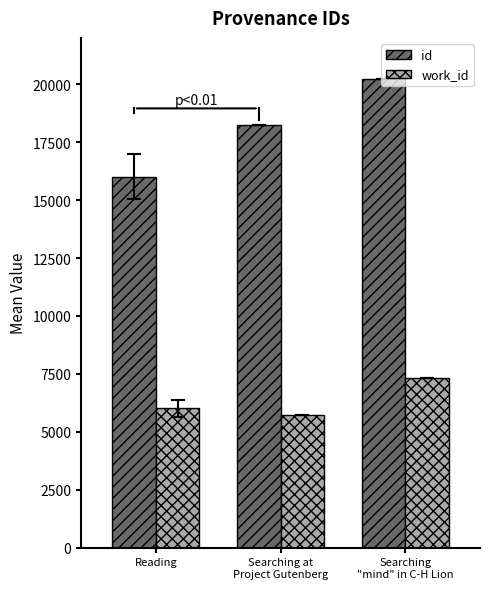

What is the difference between the maximum and minimum values in the id series?

4202.4